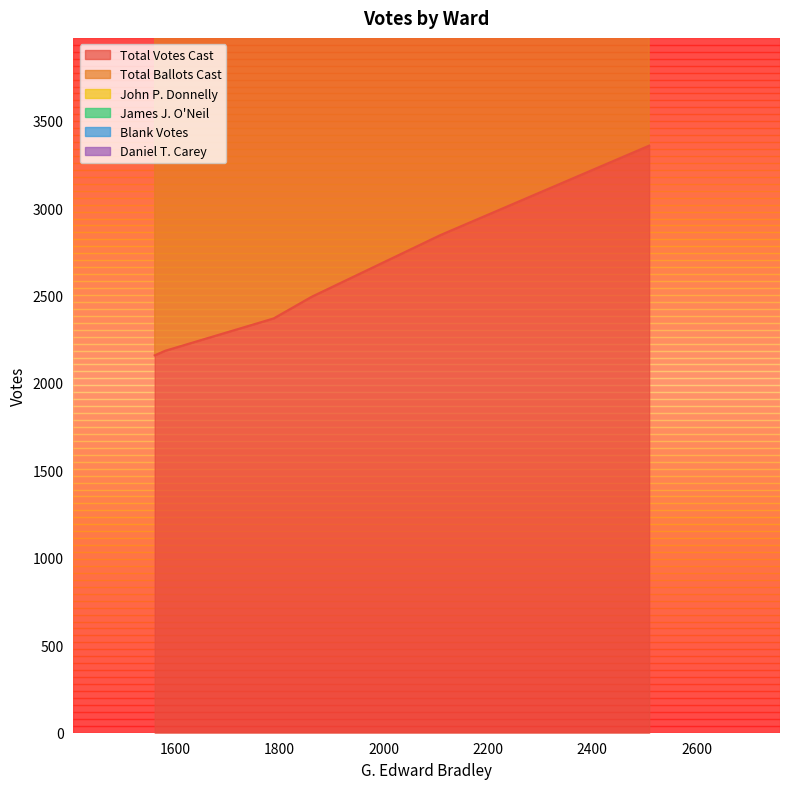

What is the highest value of the Total Votes Cast series?

3357